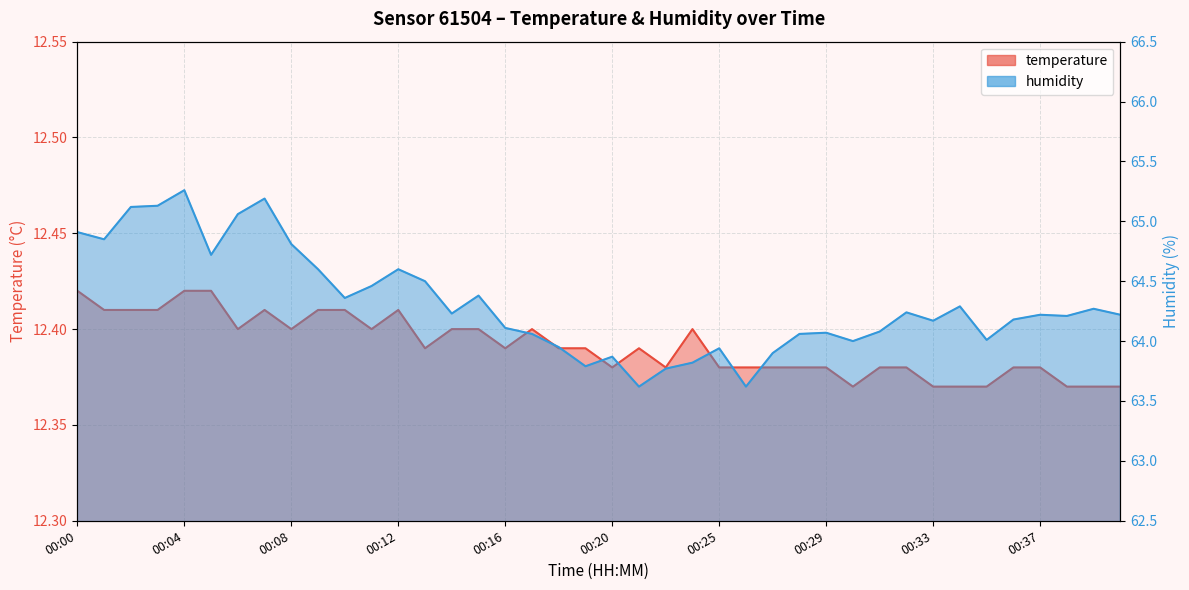

How many data points in humidity are less than 64?

9